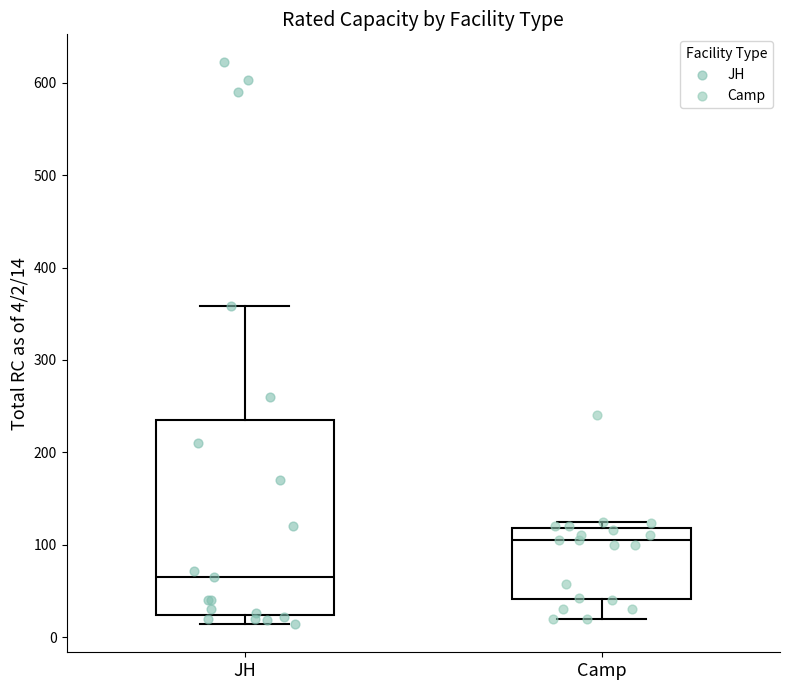

Which box has the lowest median line?

JH